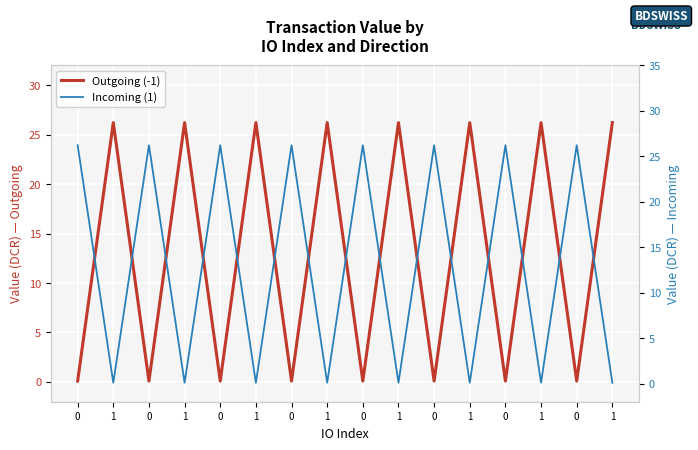

What is the value of the Incoming (1) point at the 16th from the left?

0.1